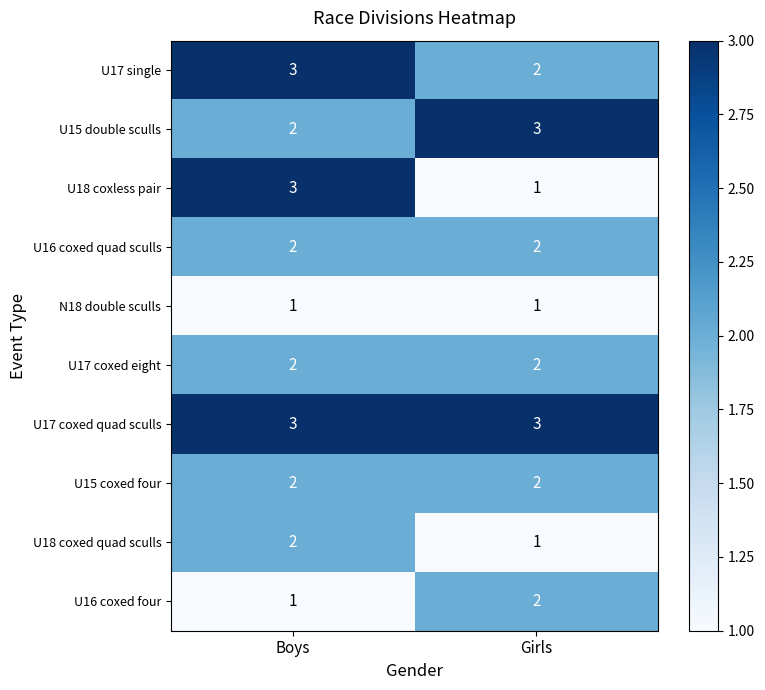

List the labels in order of U15 double sculls value, smallest first.

Boys, Girls